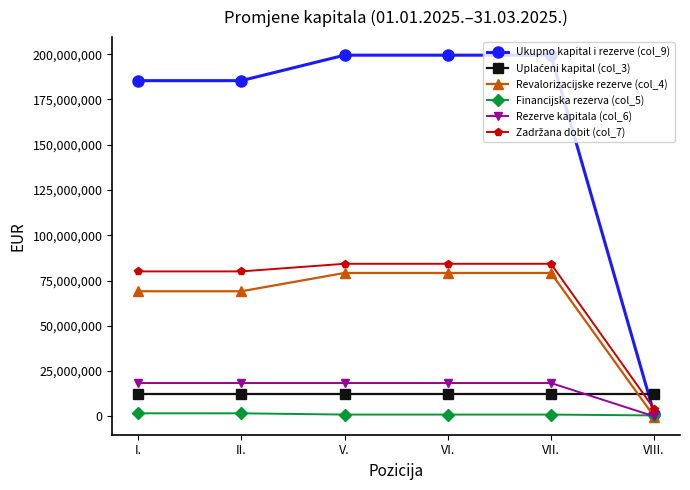

The value of Ukupno kapital i rezerve (col_9) at VII. is 77357257. True or false?

False